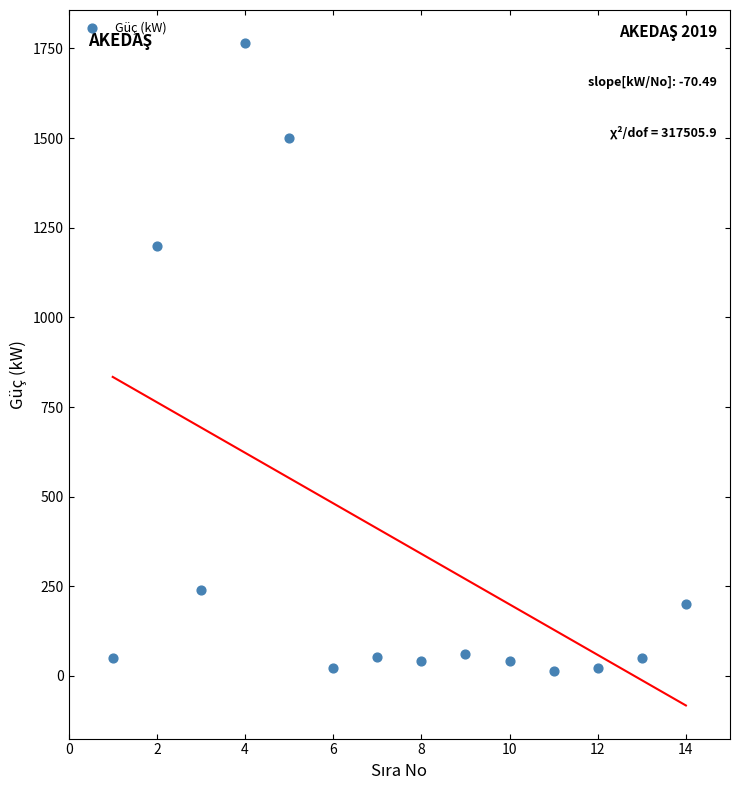

What Y value in the scatter plot is closest to 890?

1200.0